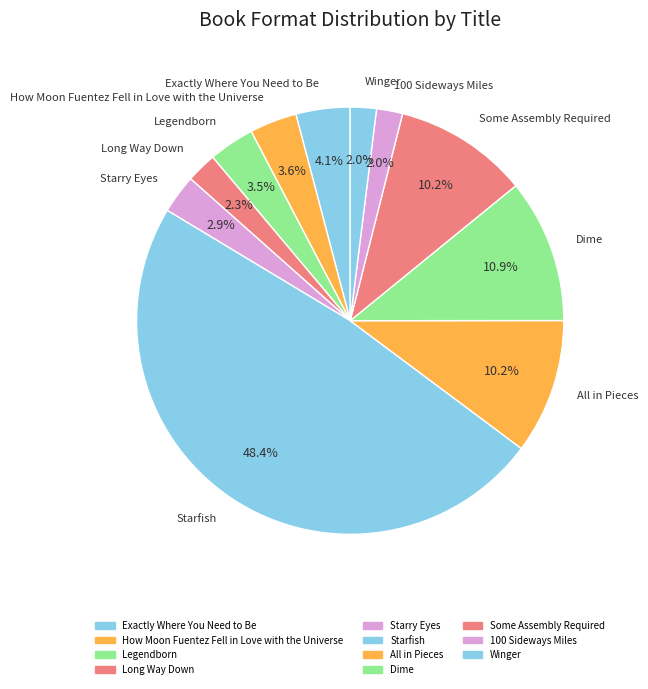

How many segments does this pie chart have?

11